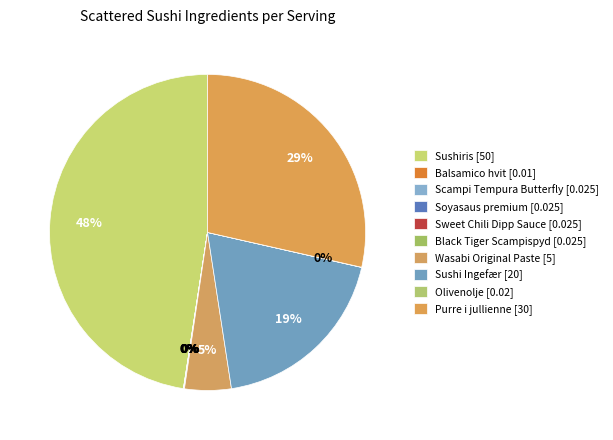

Do Wasabi Original Paste and Olivenolje together represent more than half of the pie?

No